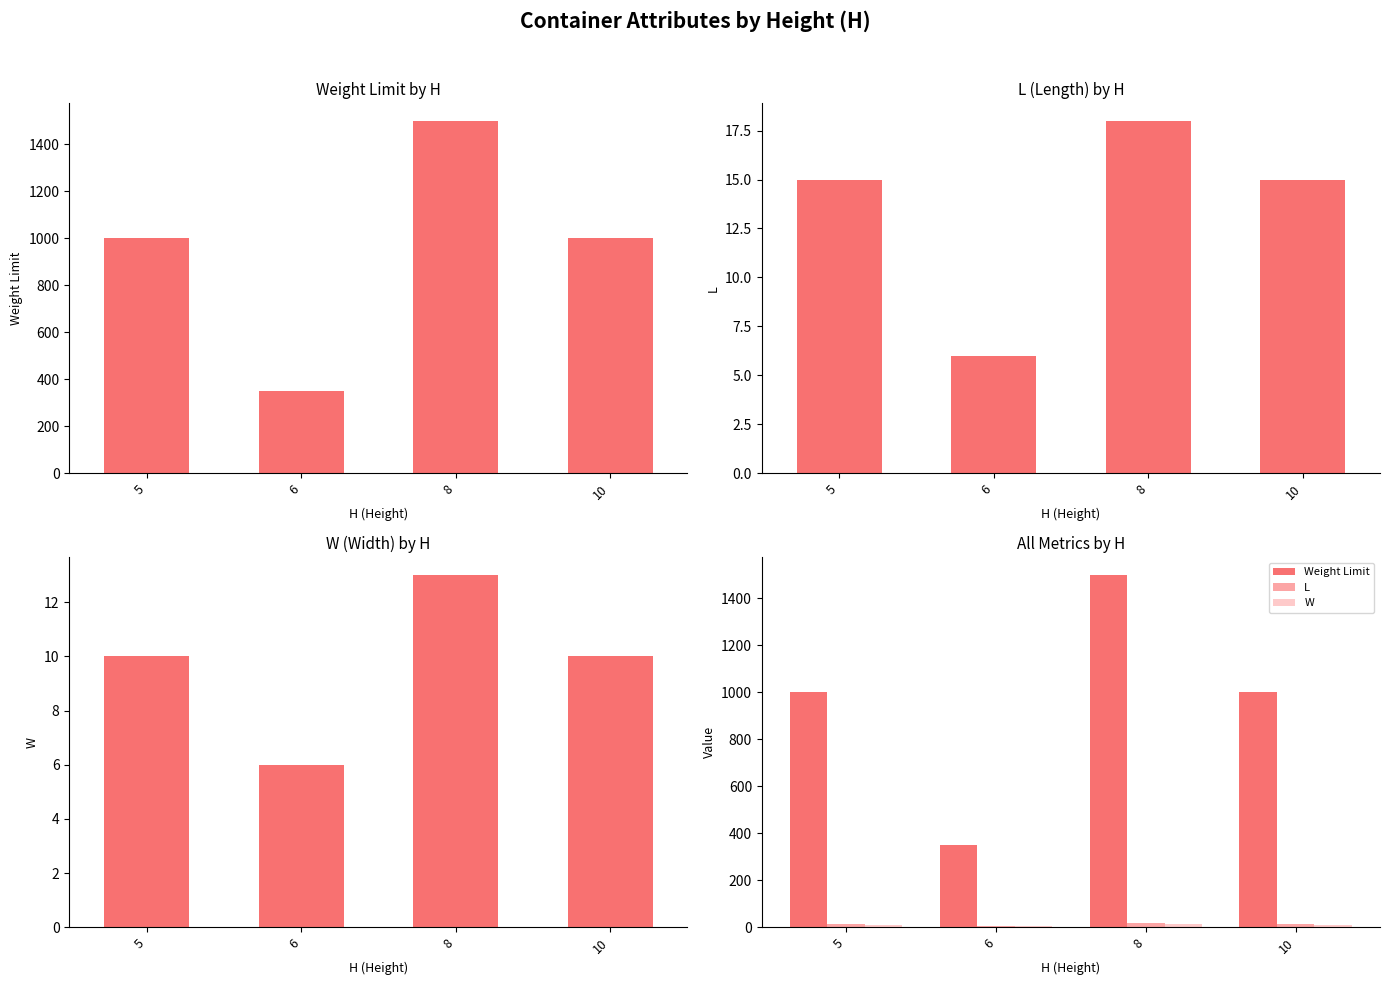

How many Weight Limit values are between 1000 and 1500?

3